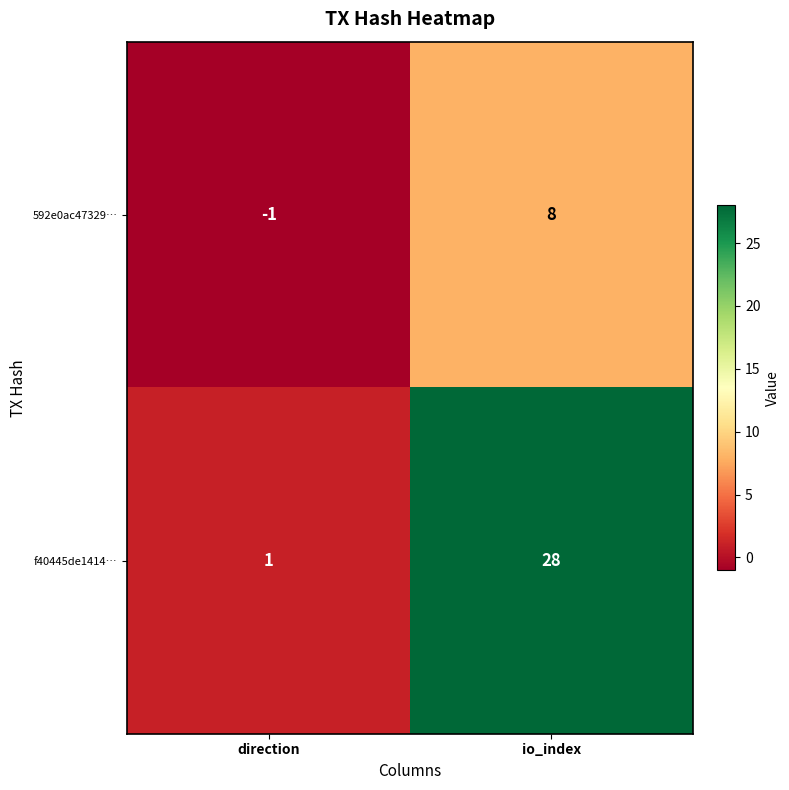

Is it true that f40445de1414… equals 1 at direction?

True